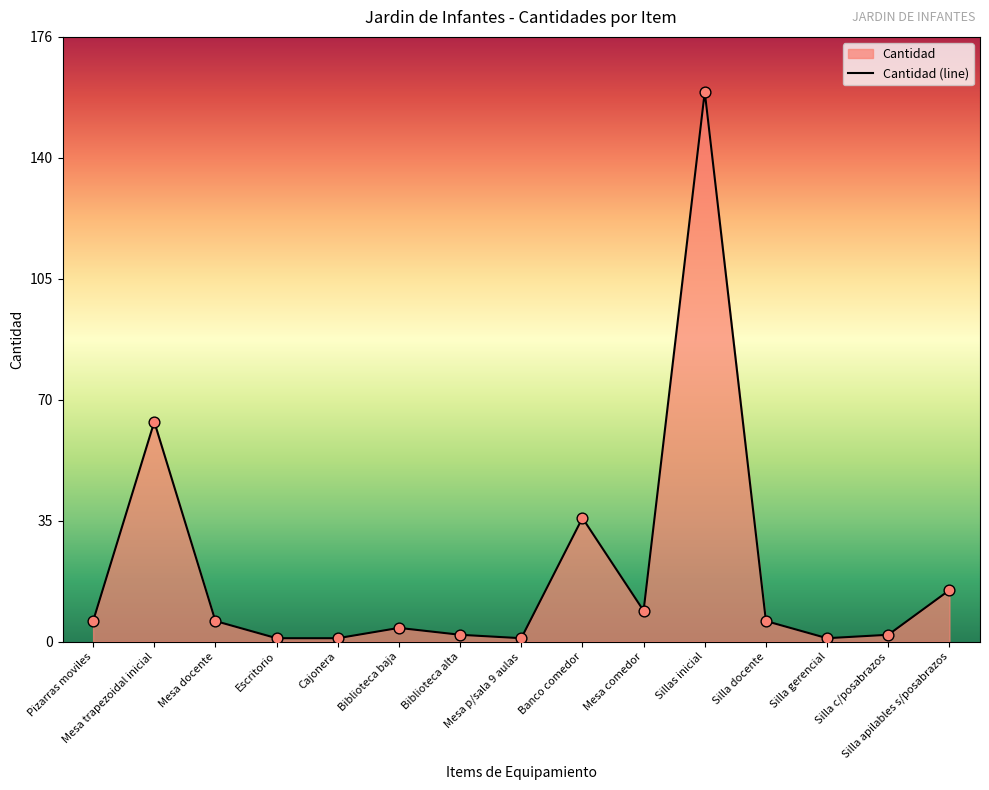

Which has a higher value, Pizarras moviles or Silla apilables s/posabrazos?

Silla apilables s/posabrazos